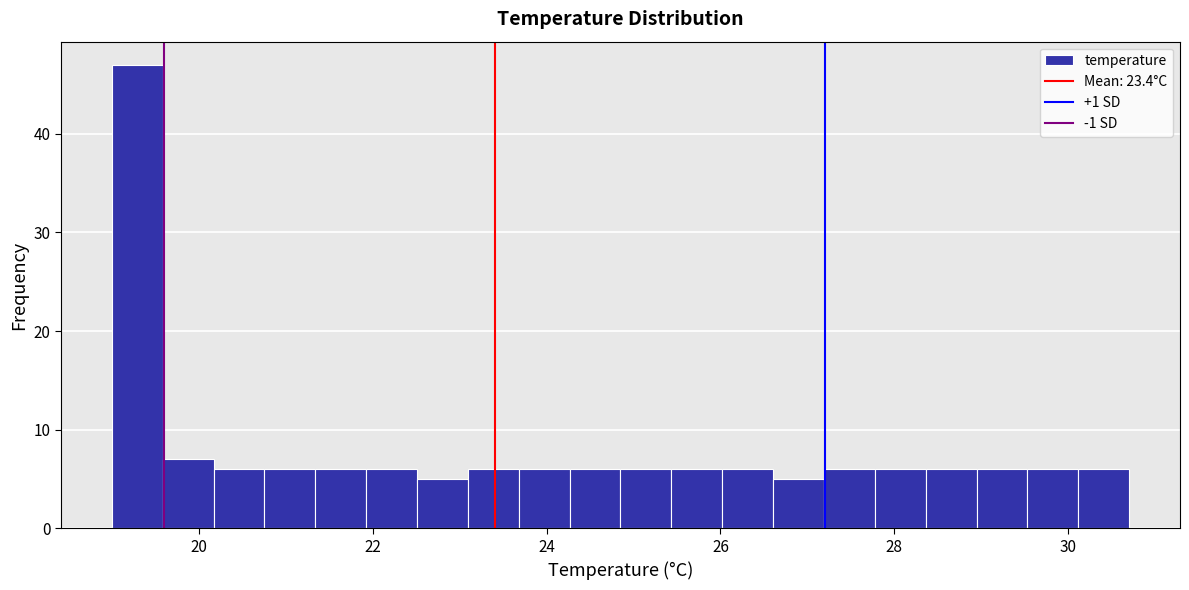

Around what value on the x-axis is the tallest bar? Give the approximate position of its centre, as read against the axis.

19.2